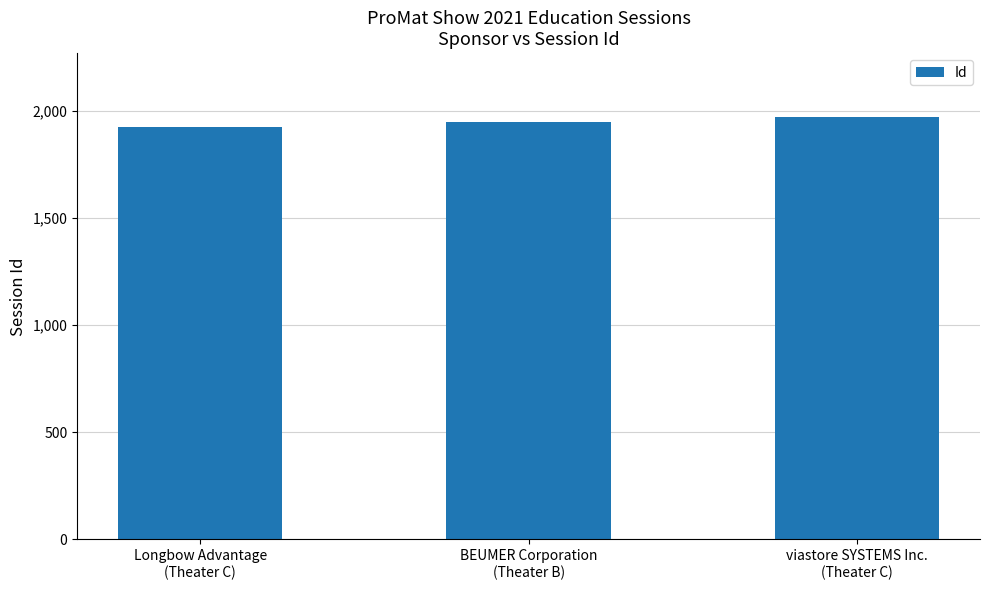

What is the difference between the values at Longbow Advantage
(Theater C) and viastore SYSTEMS Inc.
(Theater C)?

47